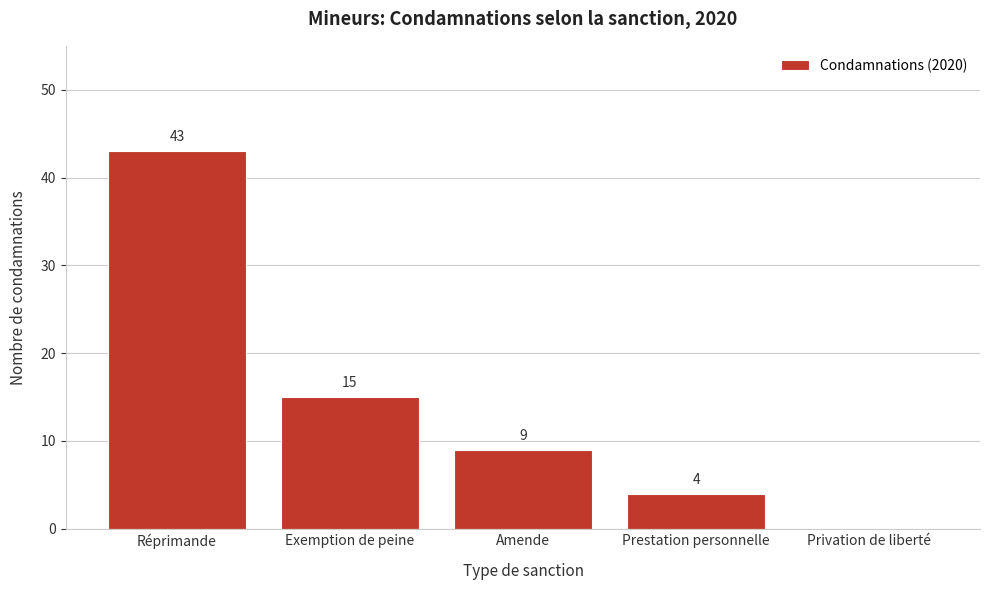

Reading right to left, extract all data points from this chart.

Privation de liberté=0	Prestation personnelle=4	Amende=9	Exemption de peine=15	Réprimande=43